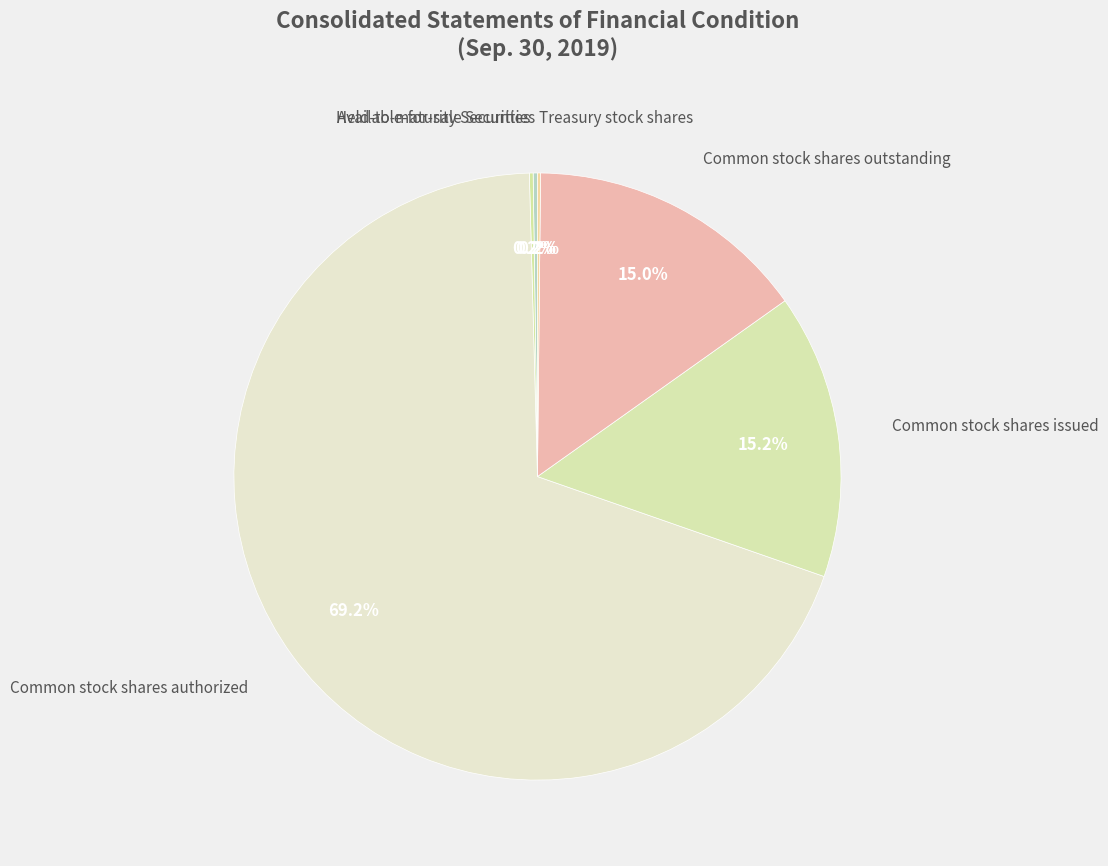

Does any single category account for the majority?

Yes